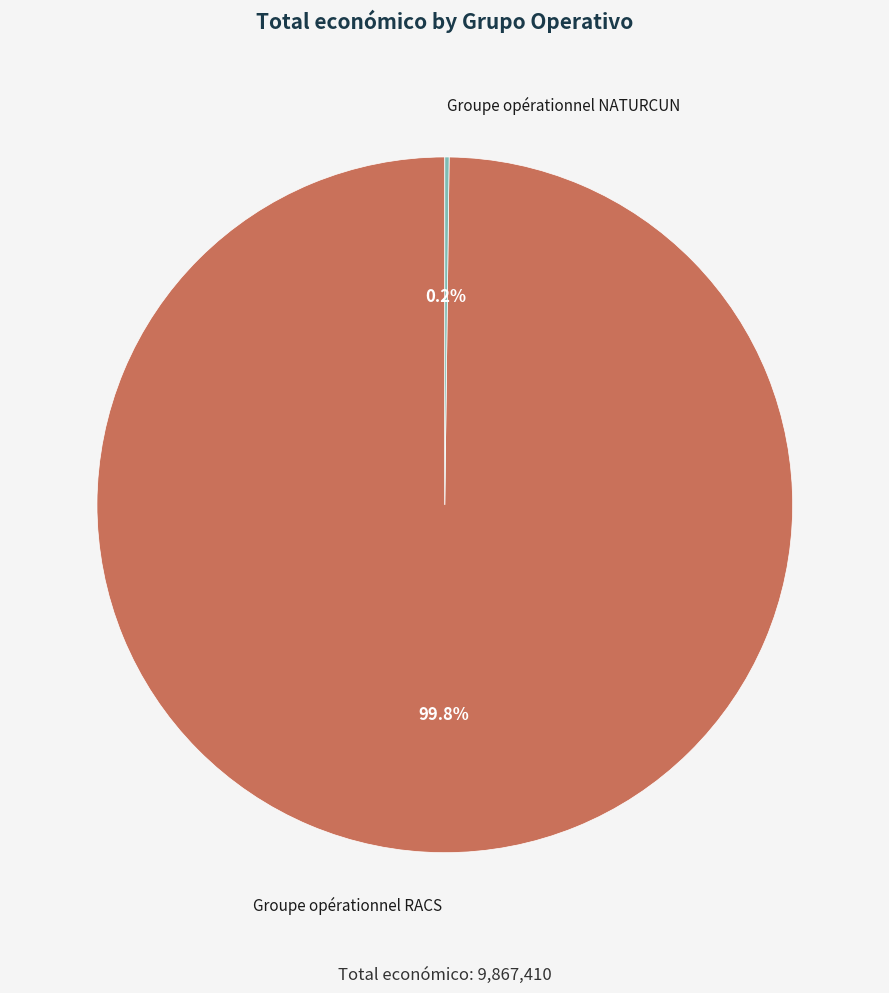

Which slice represents more than half of the pie?

Groupe opérationnel RACS